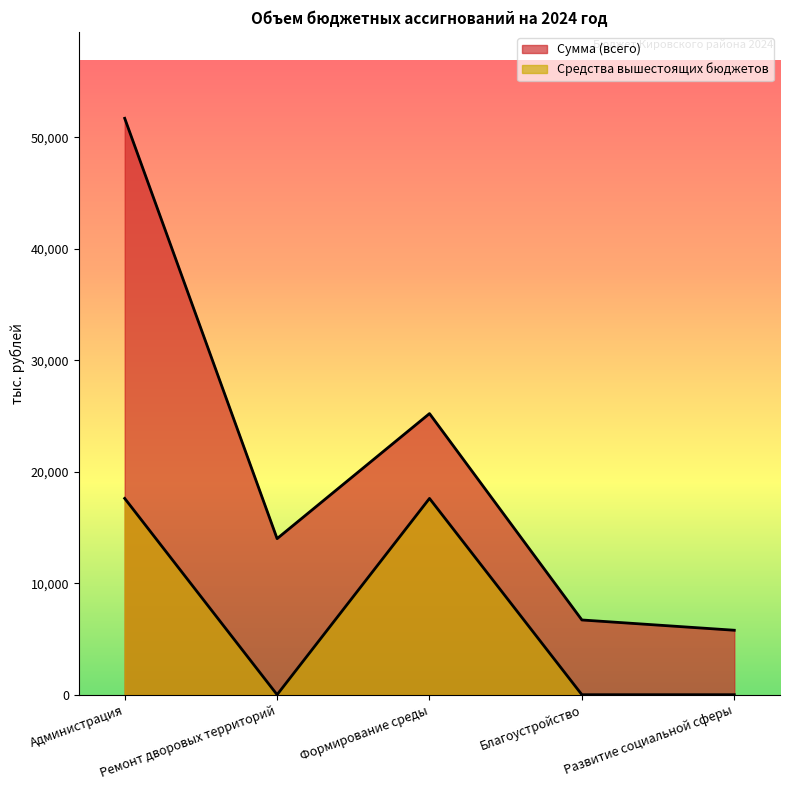

What position from the left is Формирование среды?

3